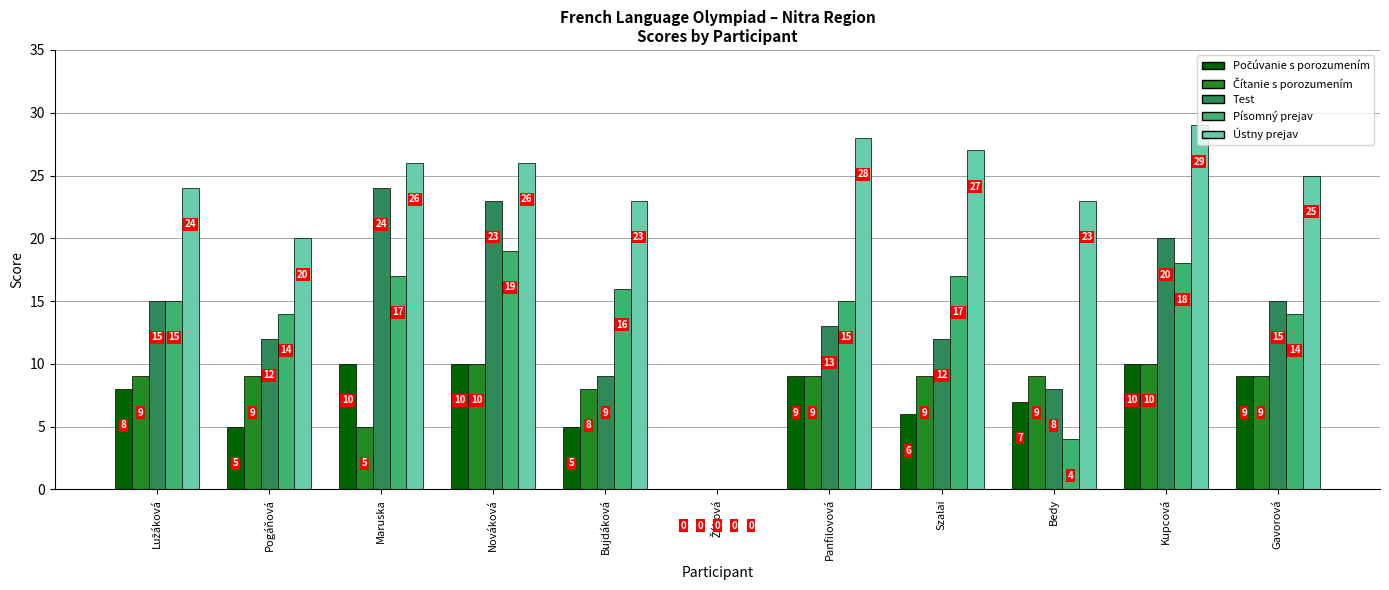

At which category does the chart reach its peak across all series?

Kupcová